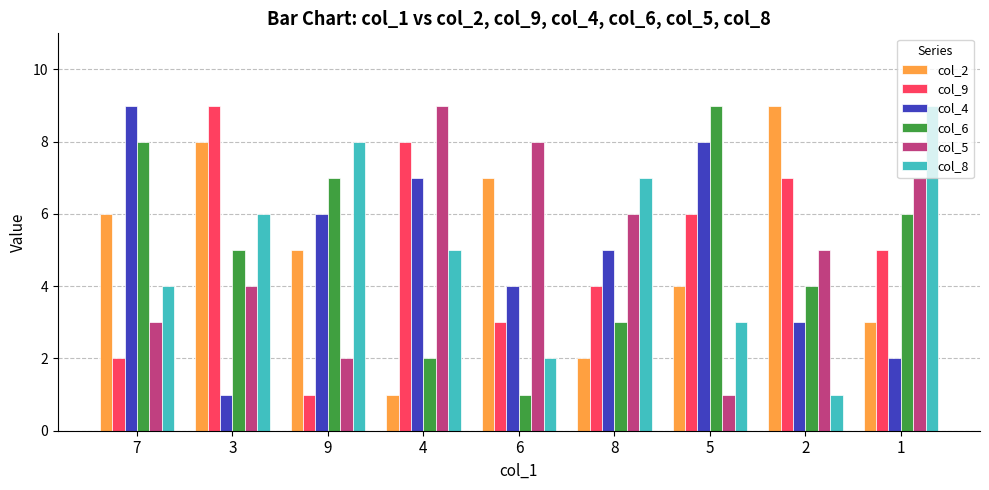

Count the col_6 values in the range 3 to 7.

5